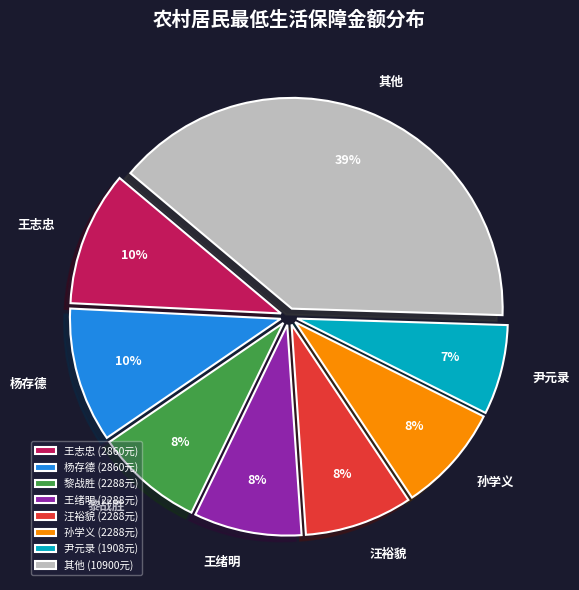

What percentage is the 杨存德 slice, to the nearest percent?

10%